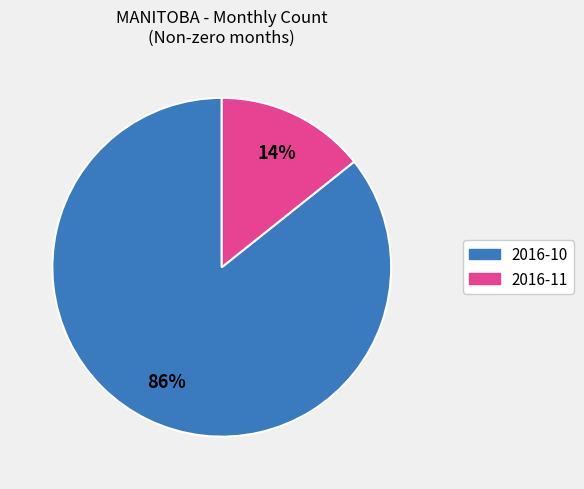

Is there a majority slice in this chart?

Yes